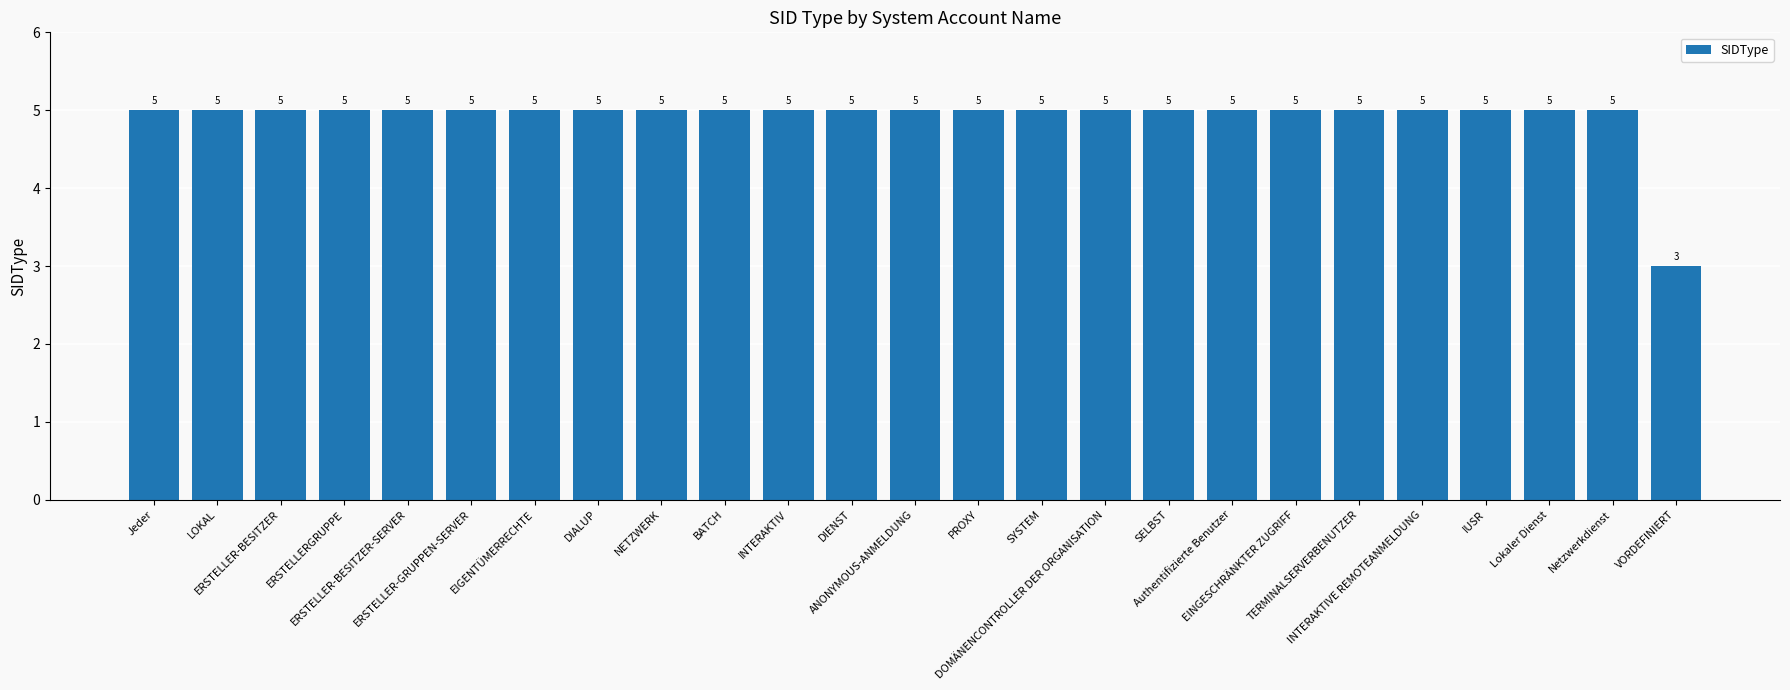

How many values are between 5 and 6?

24